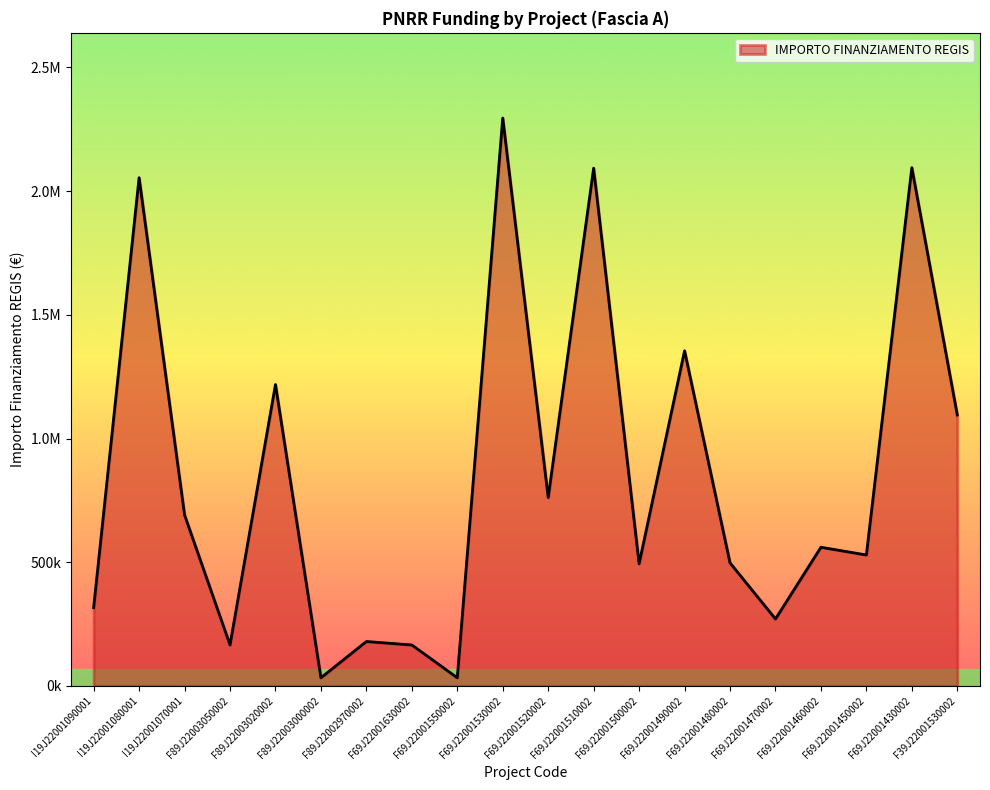

Which label corresponds to the largest value in the chart?

F69J22001530002